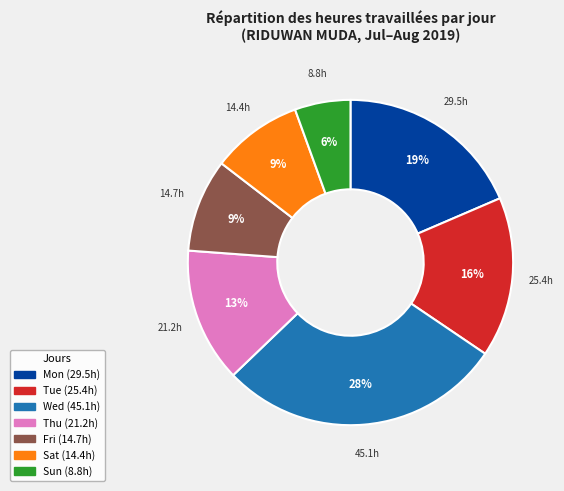

To the nearest percent, what is the average slice percentage?

14%